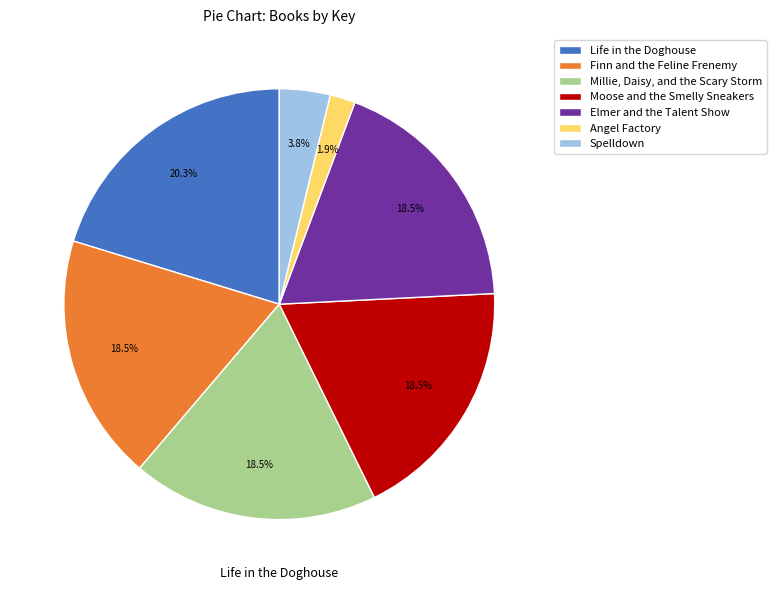

What is the ratio of the value at Elmer and the Talent Show to the value at Millie, Daisy, and the Scary Storm?

1.0